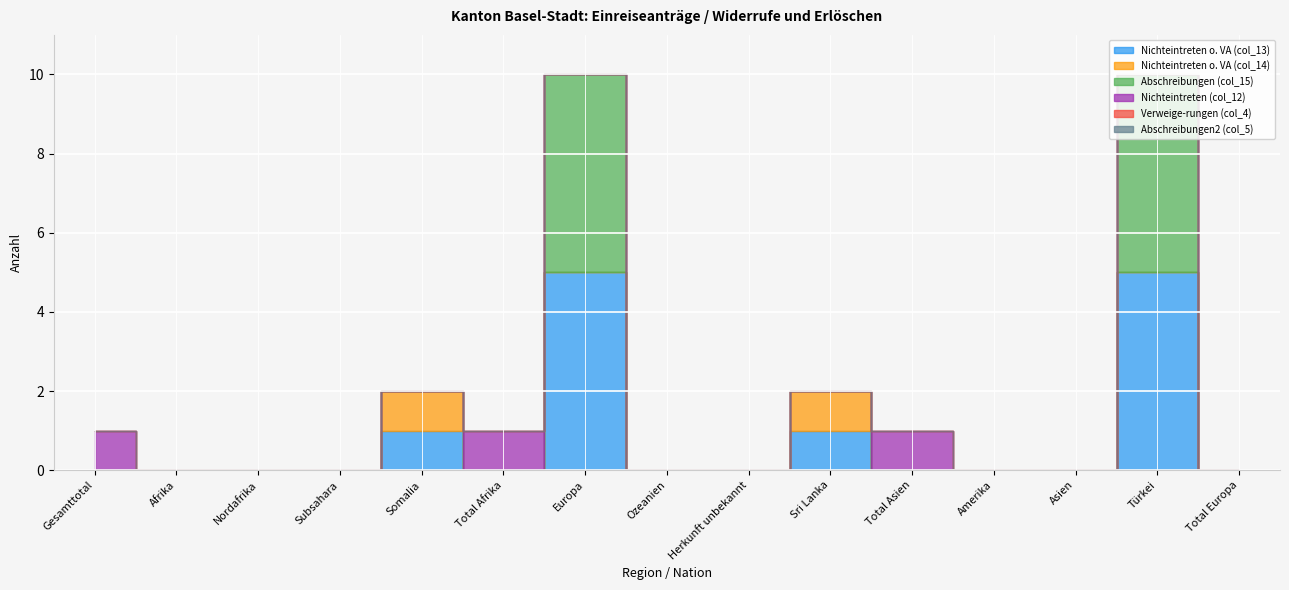

Where is the first local maximum for Nichteintreten o. VA (col_13)?

Somalia